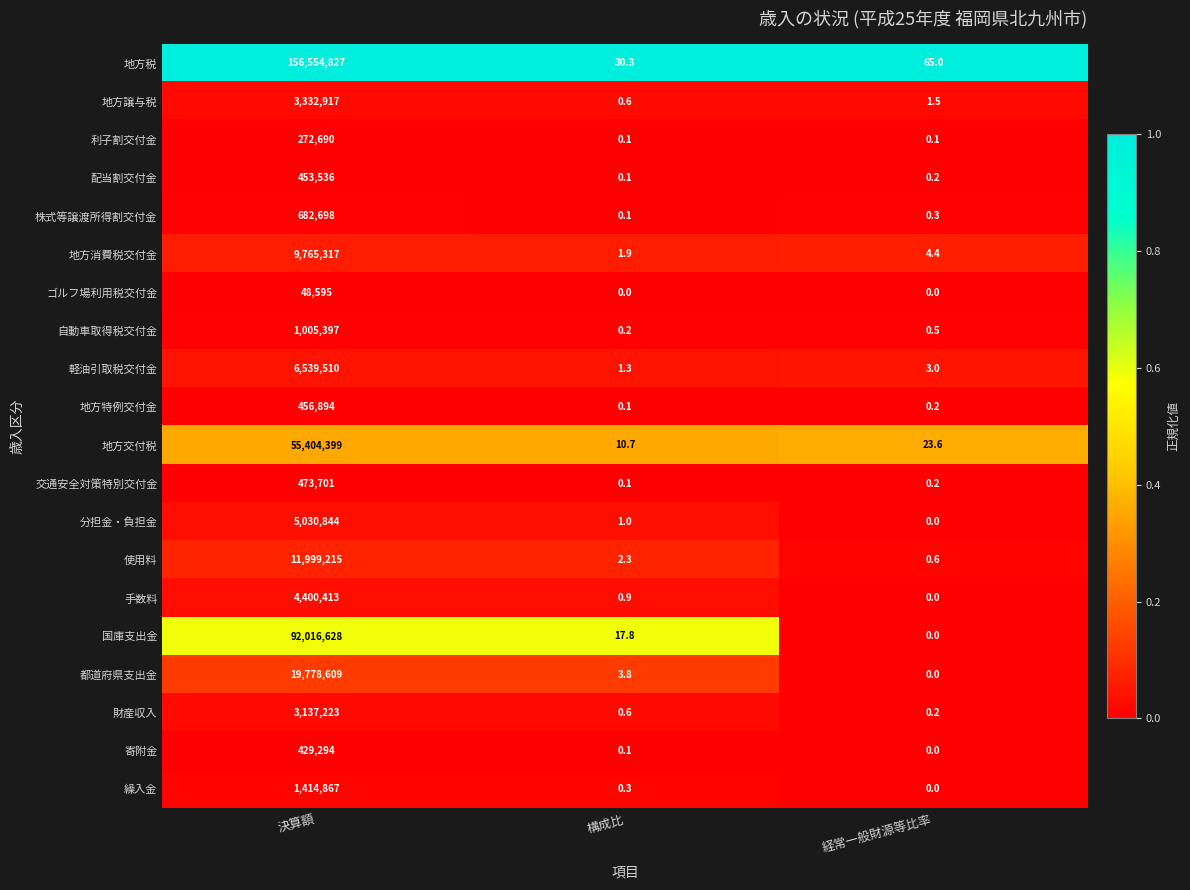

Which series changed the most between 決算額 and 構成比?

地方税